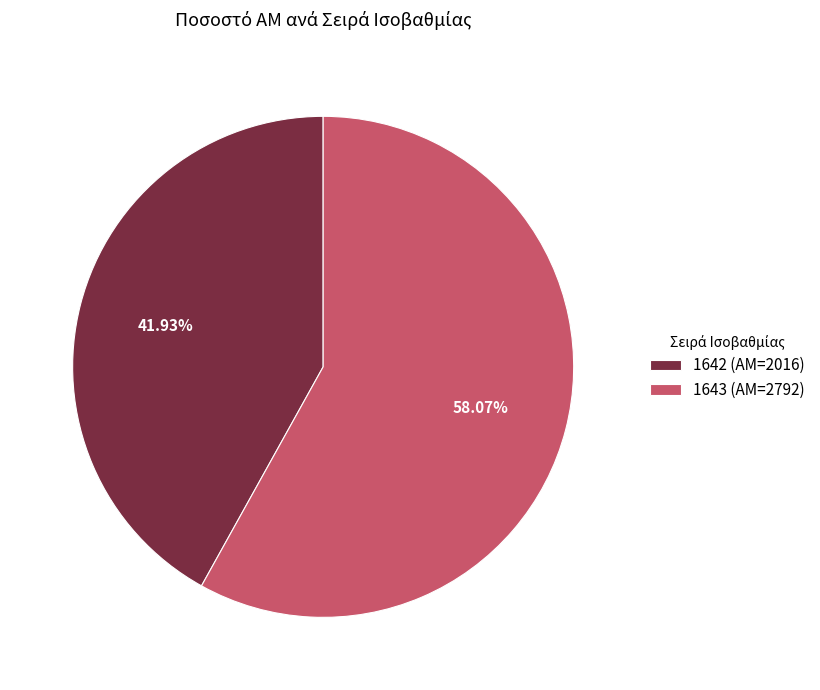

How many segments does this pie chart have?

2